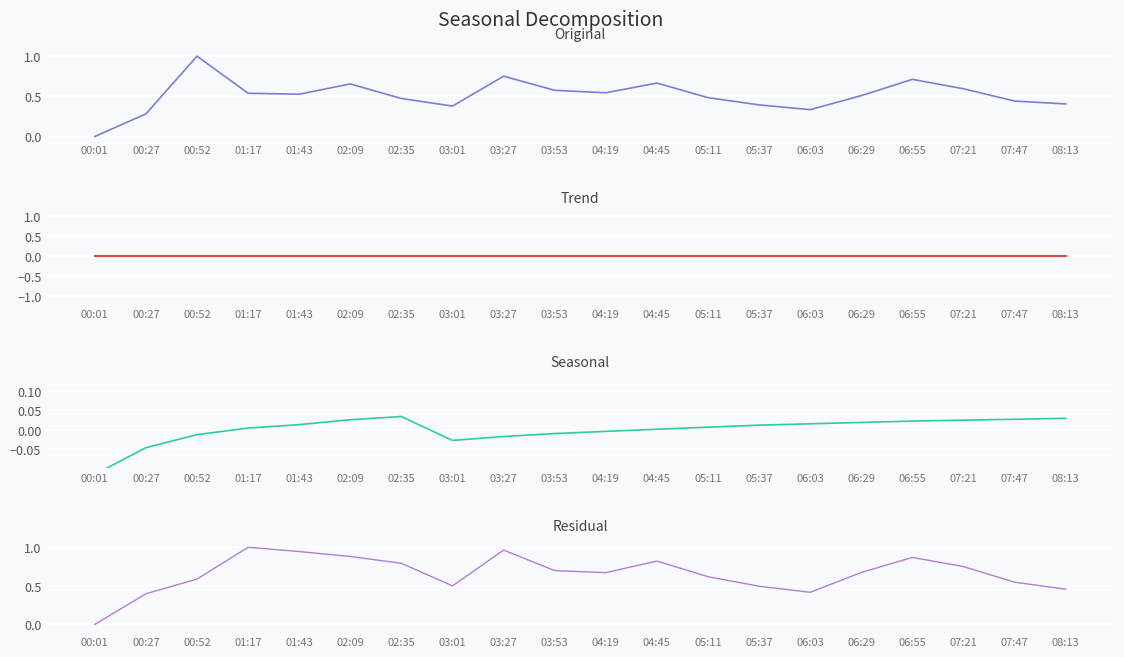

Which series changed the most between 06:55 and 08:13?

SDS_P2